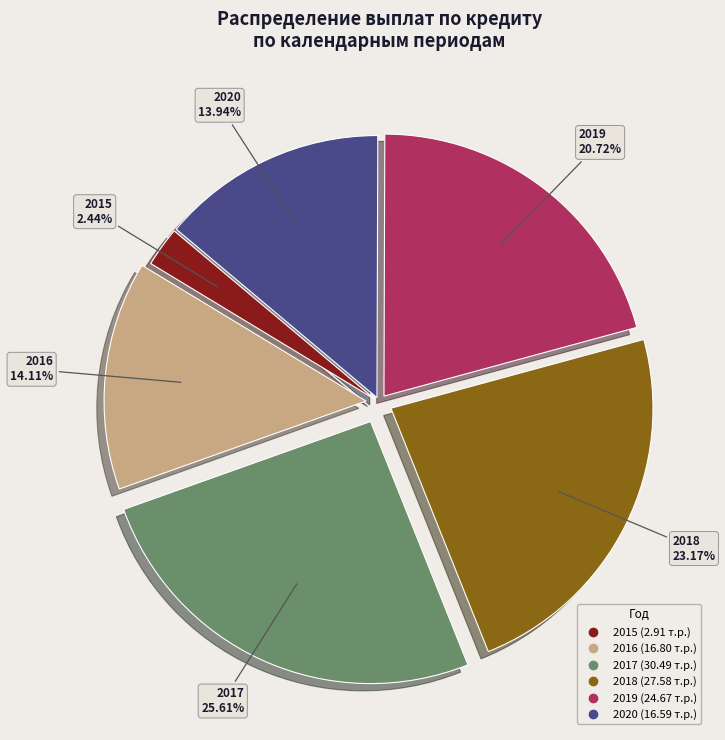

Combined, do 2019 and 2016 account for over 50%?

No